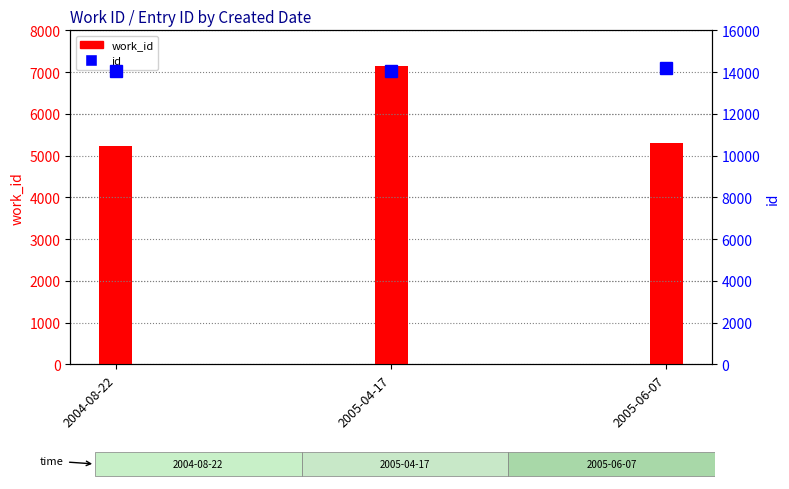

Rank the categories by work_id value from lowest to highest.

2004-08-22, 2005-06-07, 2005-04-17